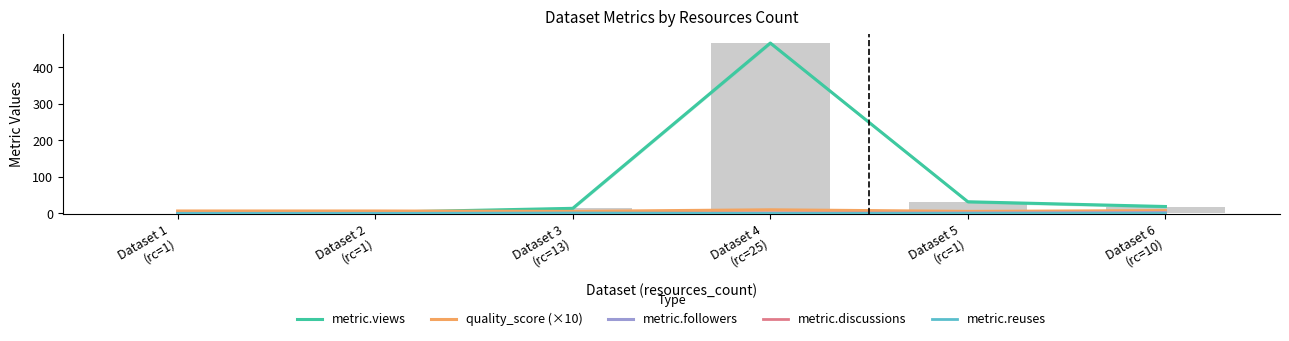

How many categories are shown in the chart?

6